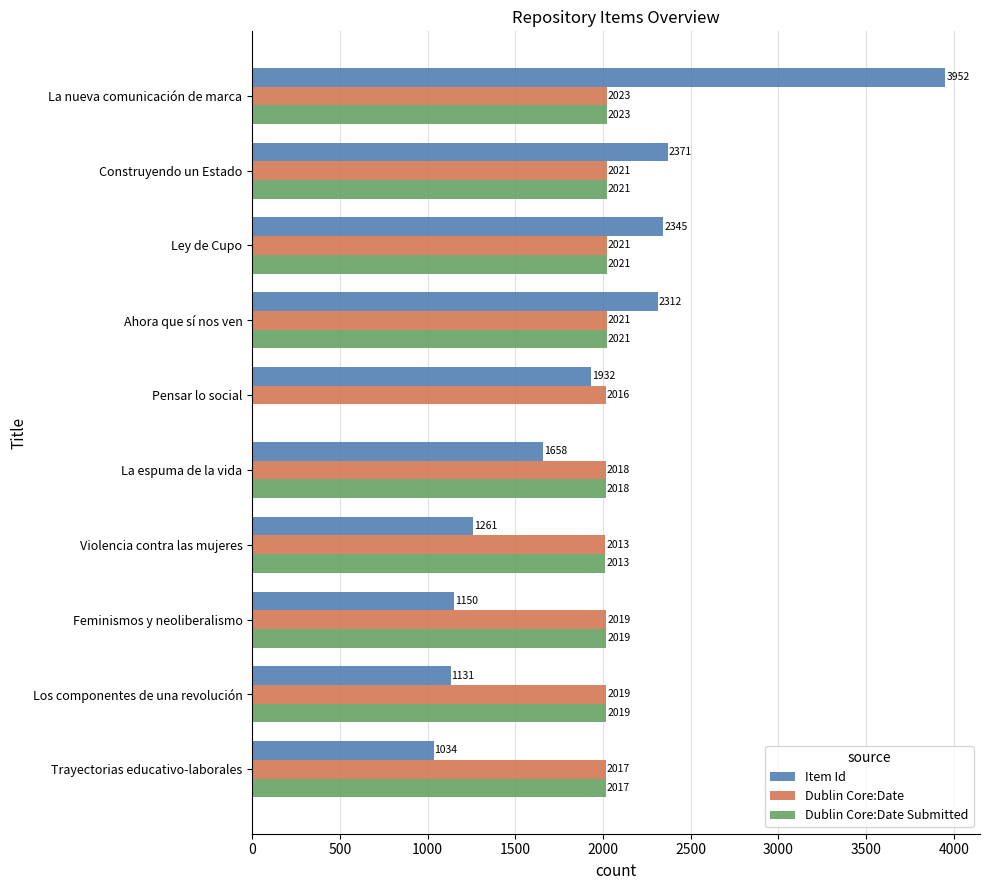

What is the sum of all Item Id values?

19146